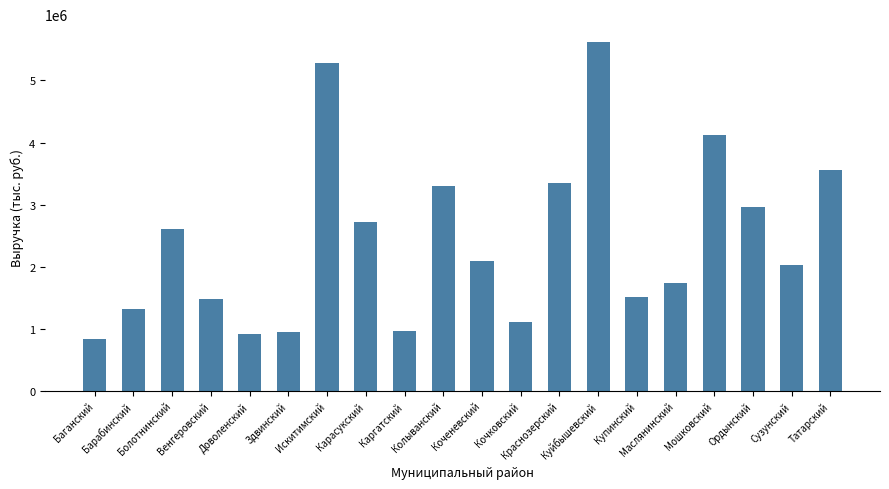

What is the greatest value displayed?

5626305.8